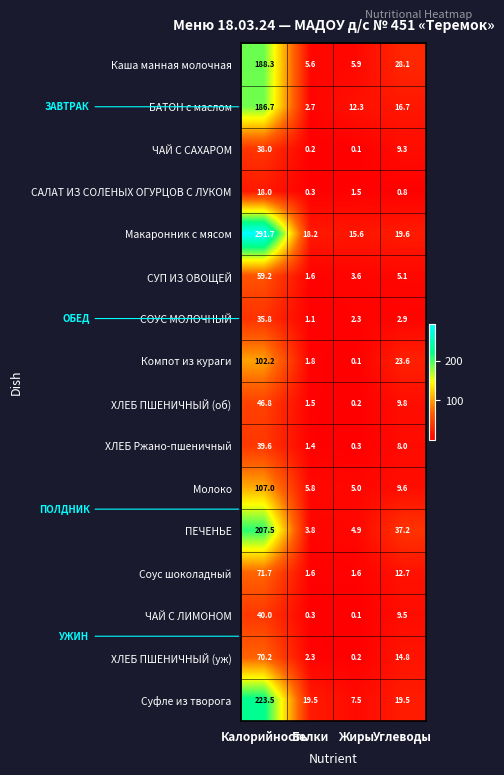

At how many categories does at least one series exceed 130?

1